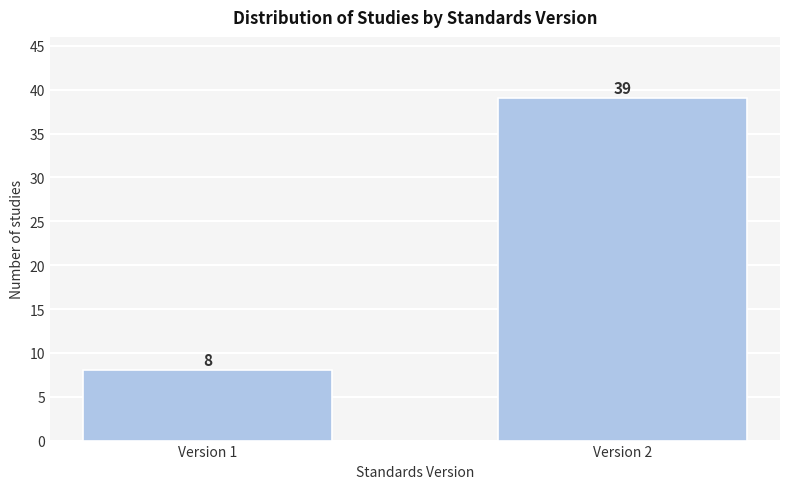

Reading left to right, transcribe all the data shown in this chart.

Version 1=8	Version 2=39